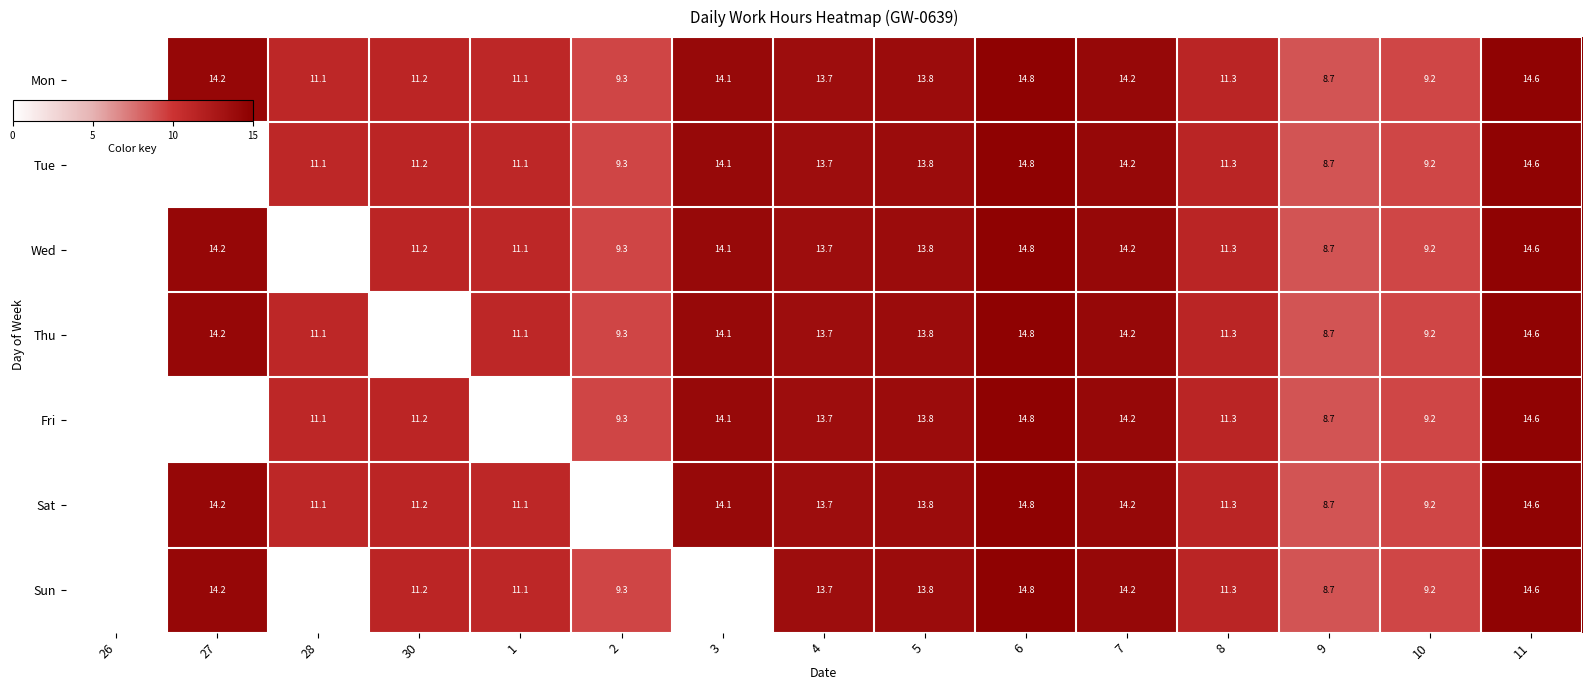

Is the value of Fri at 3 greater than the value of Wed at 10?

Yes